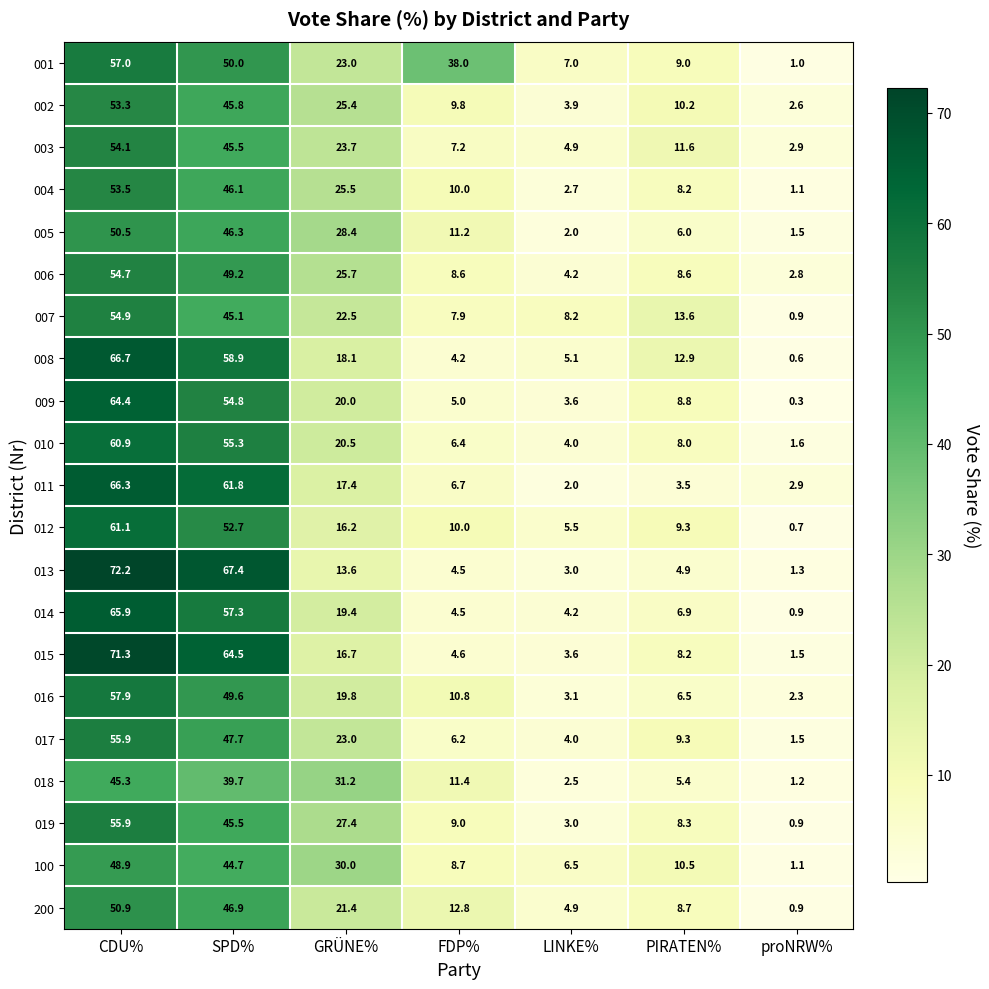

True or false: 014 has a value of 6.9 at PIRATEN%.

True